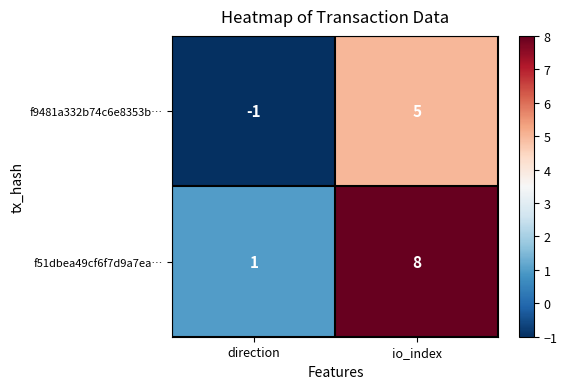

How many data points in f51dbea49cf6f7d9a7ea… are less than 8?

1